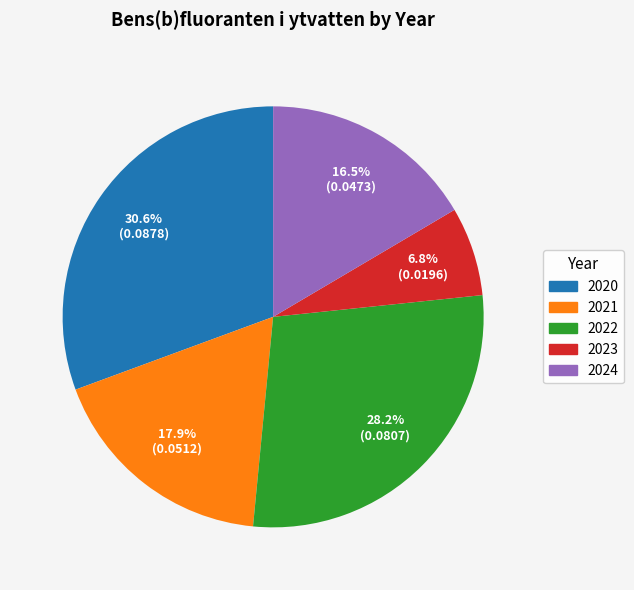

To the nearest percent, what is the average slice percentage?

20%